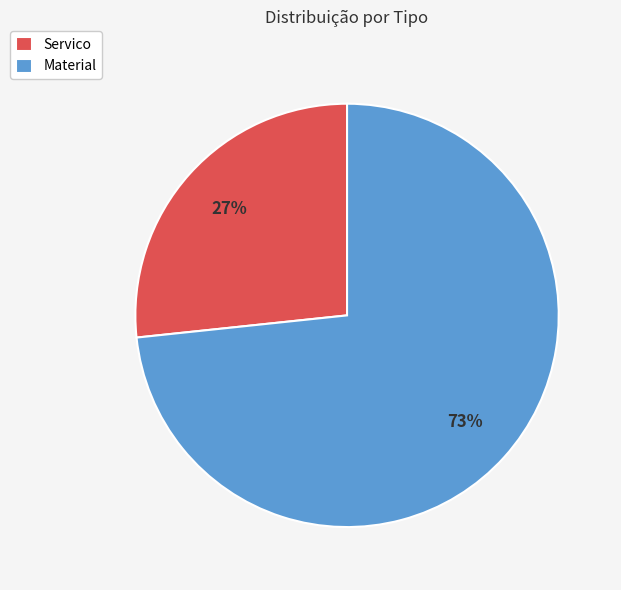

Is Material the majority of the pie?

Yes